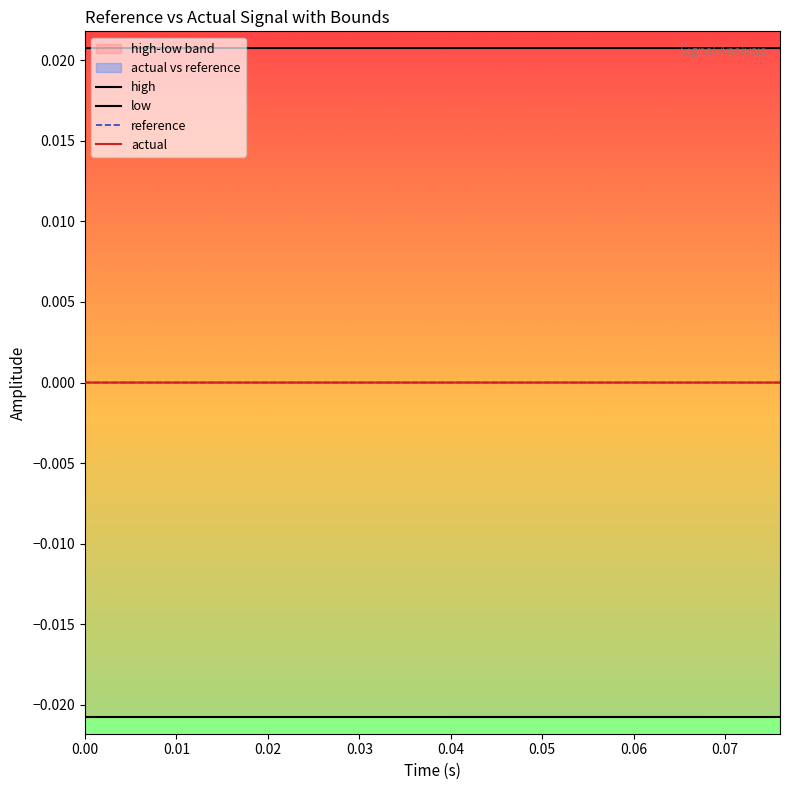

At how many categories does at least one series exceed 0?

20